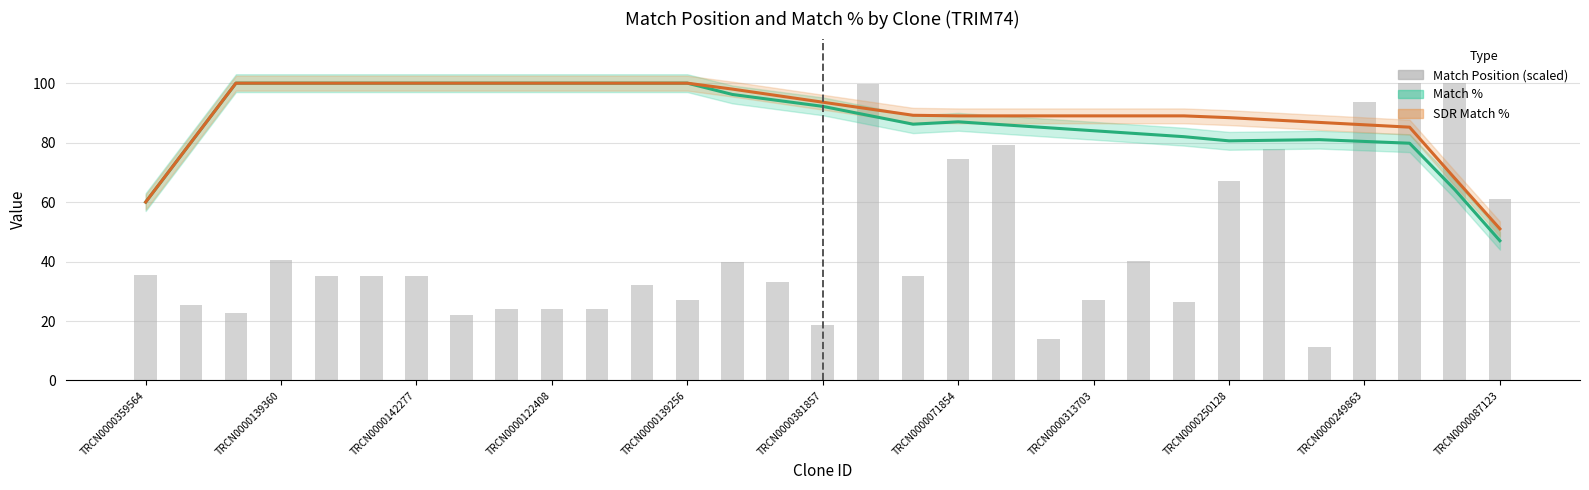

Which category has the lowest value across all series?

26